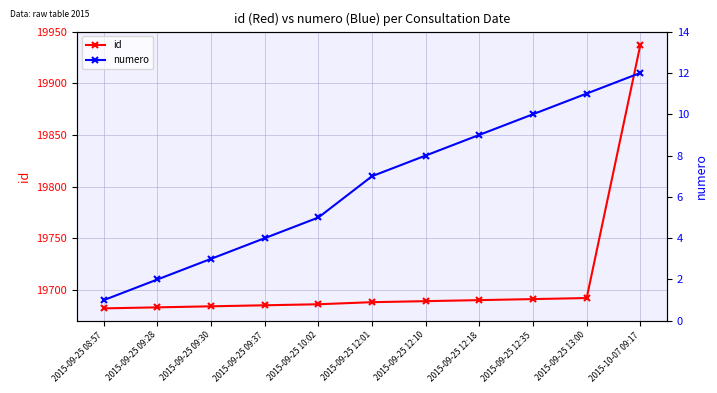

At 2015-10-07 09:17, list the series in order from largest to smallest.

id, numero